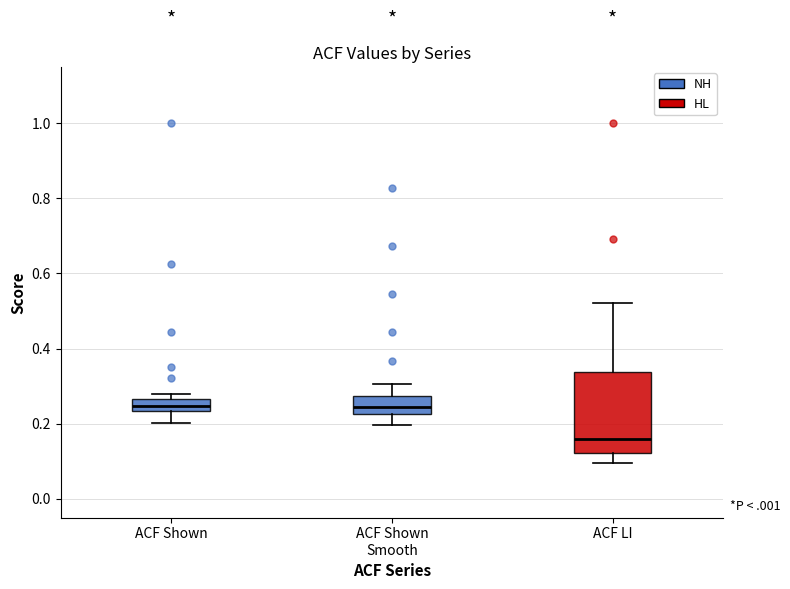

Reading left to right, transcribe this box plot: for each box, give where its median line is, the range the box spans, and where its two whiskers end, as read against the y-axis. The values are not printed on the chart, so give them approximately, as read against the axis.

ACF Shown: median 0.24 (inside the box), box 0.24 to 0.26, whiskers 0.20 to 0.28
ACF Shown Smooth: median 0.24, box 0.22 to 0.28, whiskers 0.20 to 0.30
ACF LI: median 0.16, box 0.12 to 0.34, whiskers 0.10 to 0.52